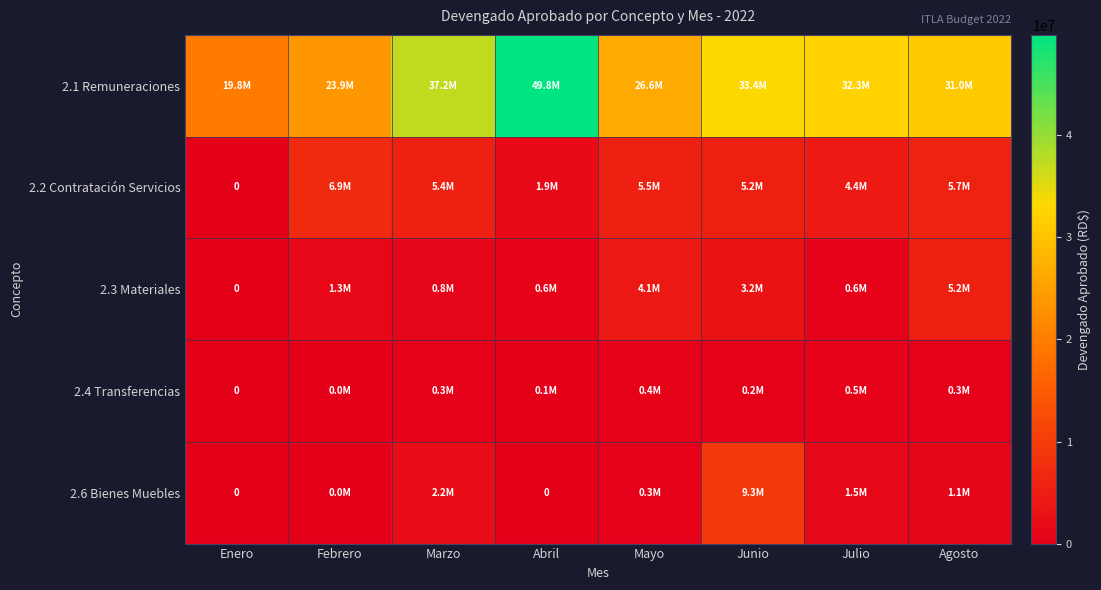

Rank the series at Febrero from lowest to highest value.

2.6 Bienes Muebles, 2.4 Transferencias, 2.3 Materiales, 2.2 Contratación Servicios, 2.1 Remuneraciones